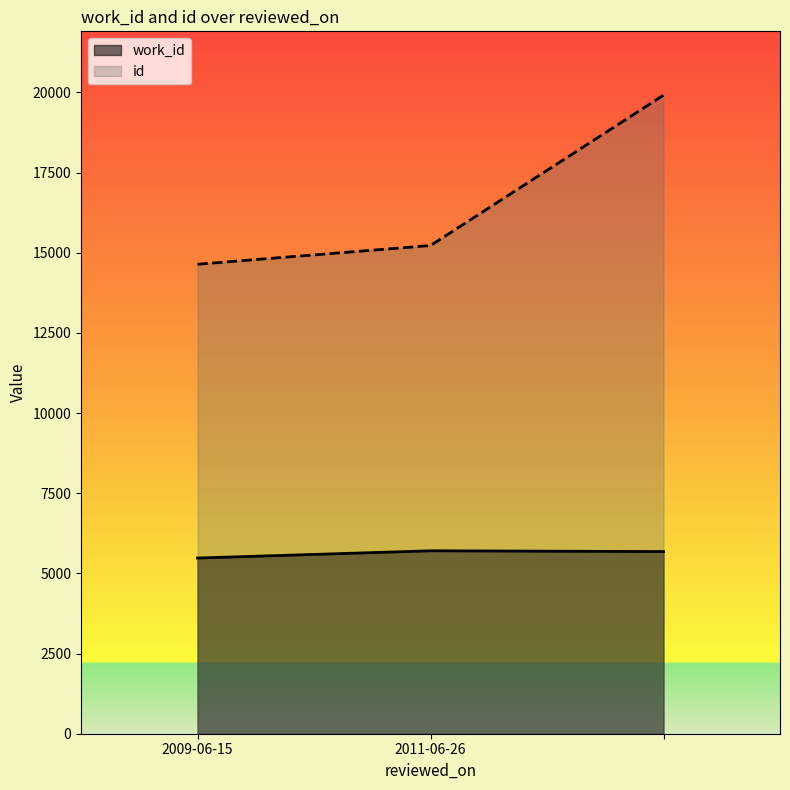

What position from the right is ?

1